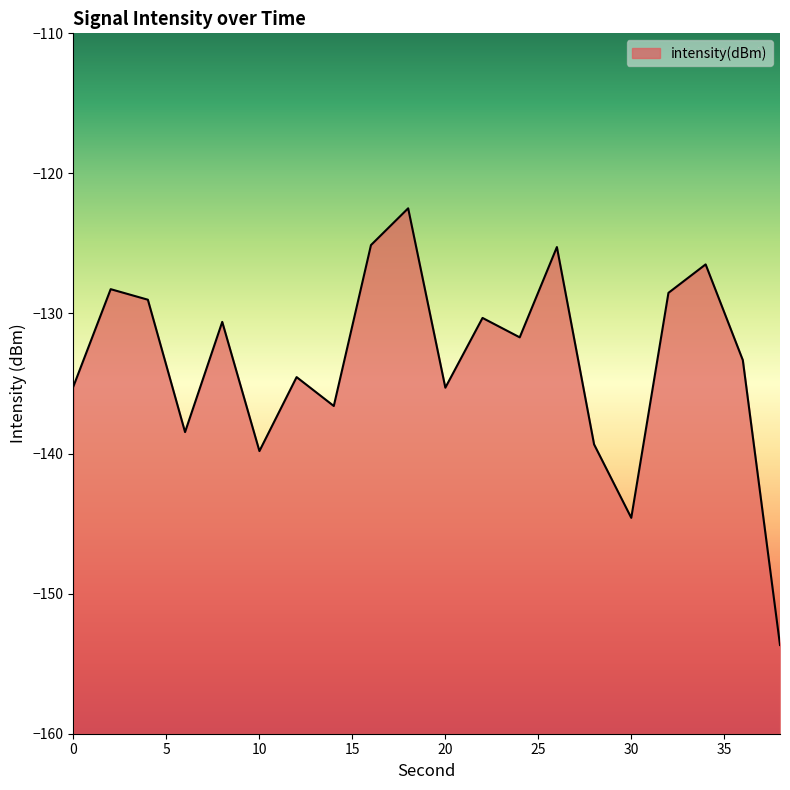

At which category does the data reach its first local peak?

2